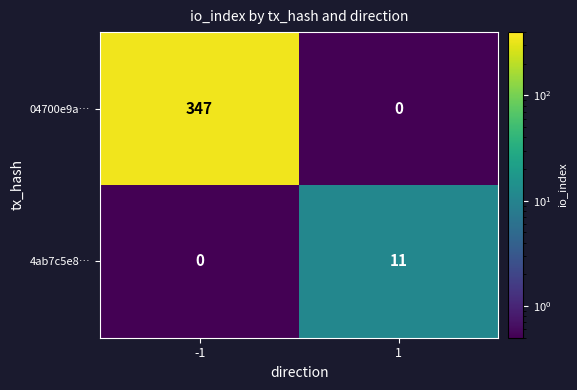

True or false: 04700e9a… has a value of -174 at 1.

False